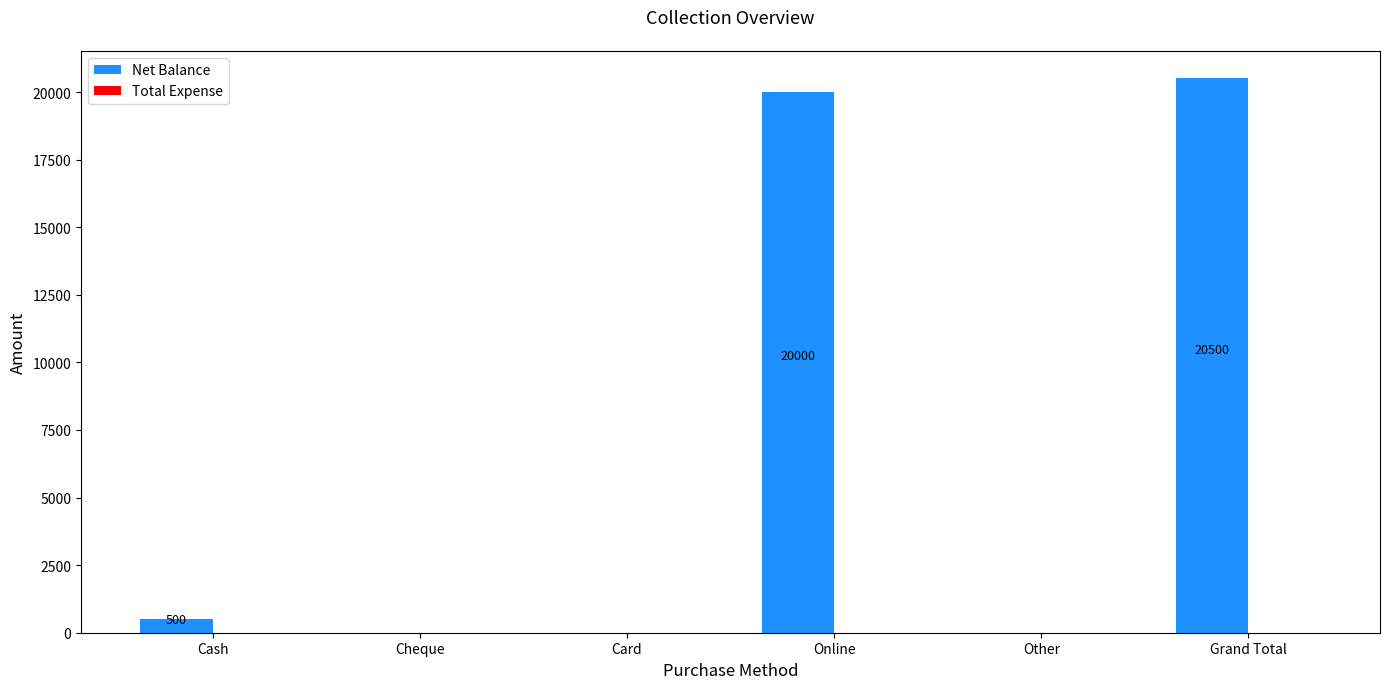

Are the bars horizontal?

No